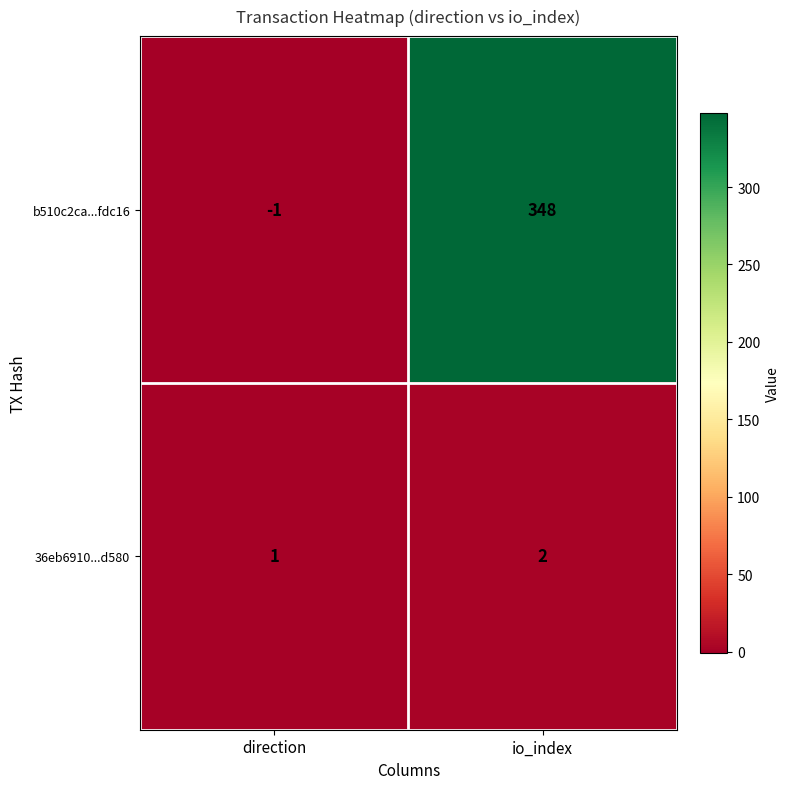

The b510c2ca...fdc16 series shows 548 at io_index. True or false?

False